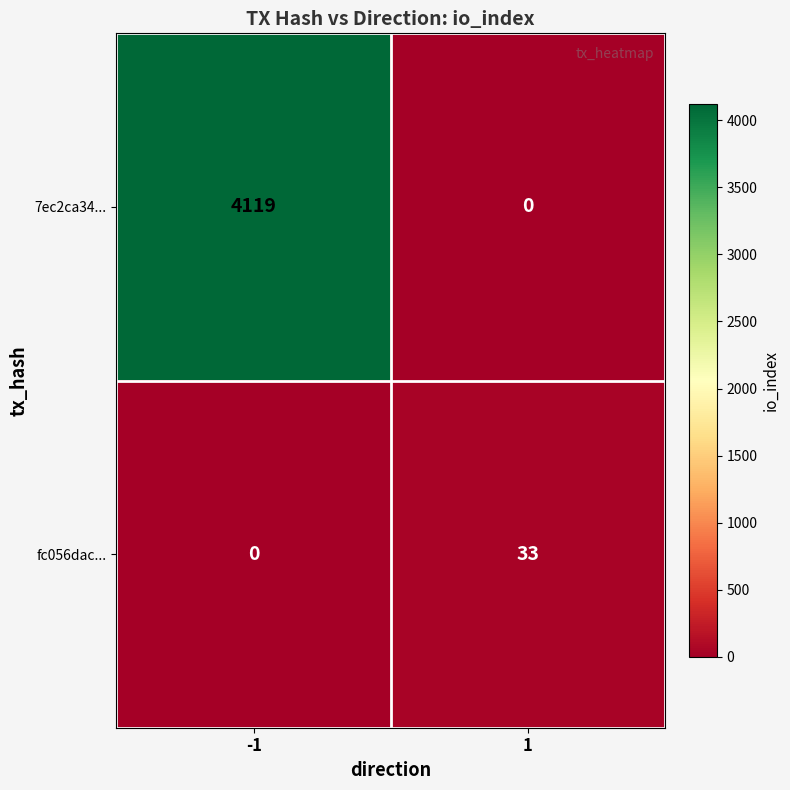

What is the difference between the fc056dac... values at -1 and 1?

33